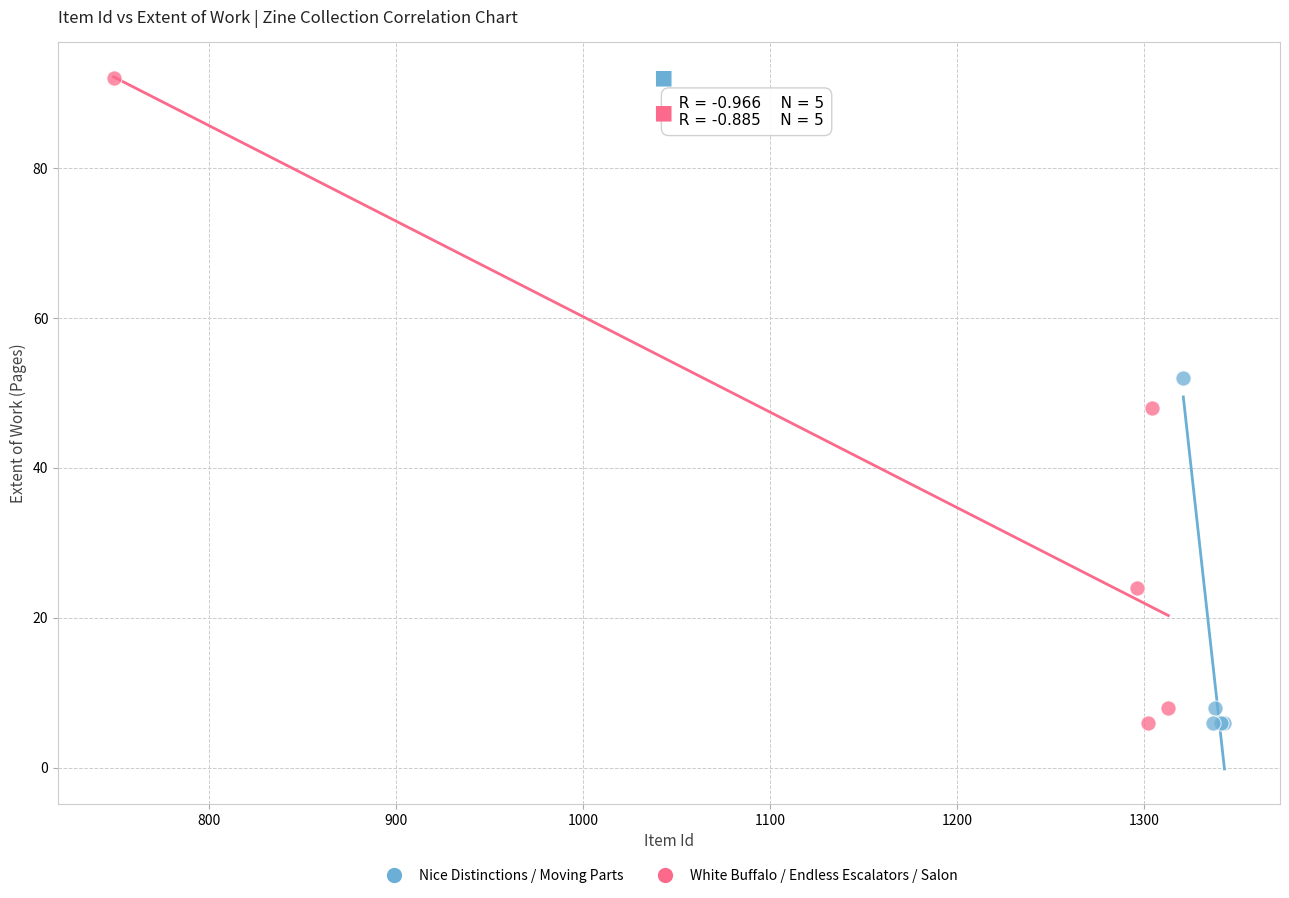

What are all the series names shown in the legend?

Nice Distinctions / Moving Parts, White Buffalo / Endless Escalators / Salon